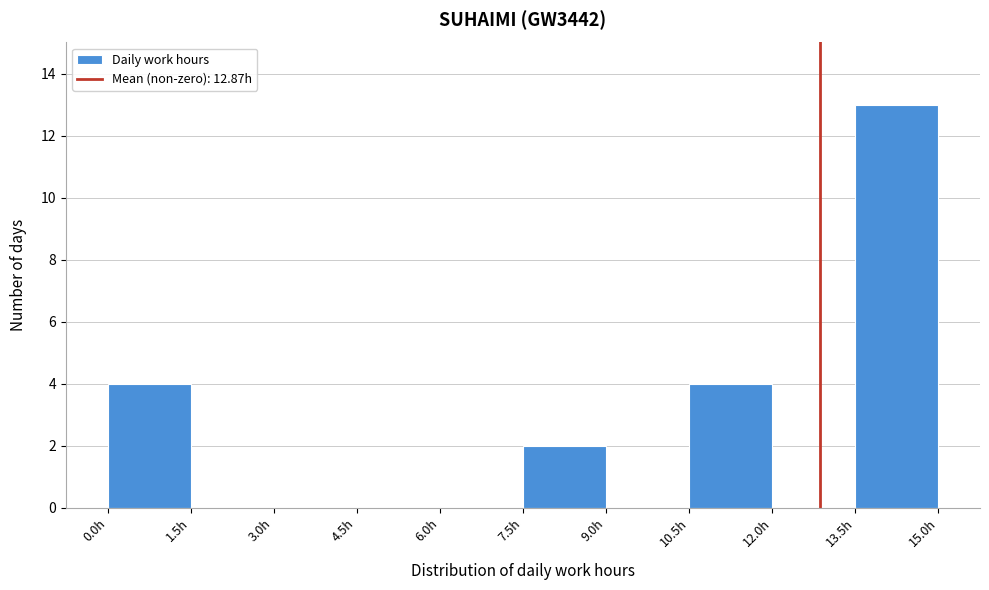

Reading left to right, list every bar in this chart as the range it spans on the x-axis followed by its height. Neither the bar edges nor the heights are printed on the chart, so give them approximately, as read against the axes.

0.0 to 1.5: 4
1.5 to 3.0: 0
3.0 to 4.5: 0
4.5 to 6.0: 0
6.0 to 7.5: 0
7.5 to 9.0: 2
9.0 to 10.5: 0
10.5 to 12.0: 4
12.0 to 13.5: 0
13.5 to 15.0: 13